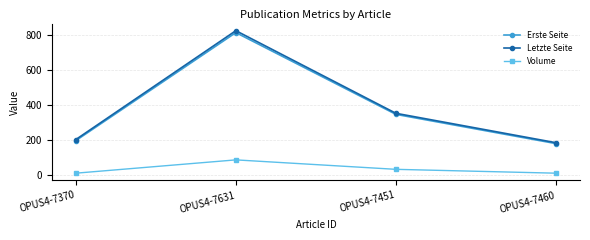

What is the sum of all Letzte Seite values?

1554